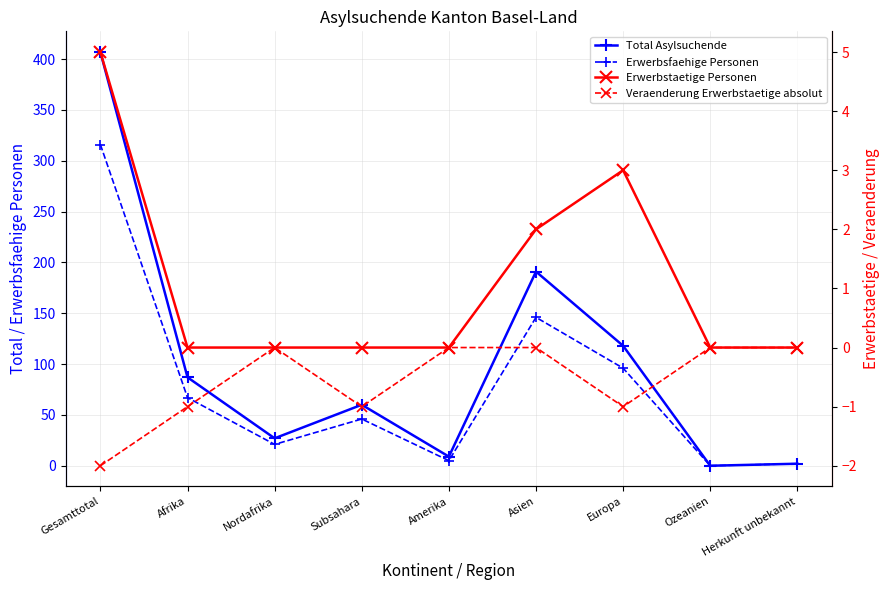

Between Afrika and Subsahara, which is larger?

Afrika